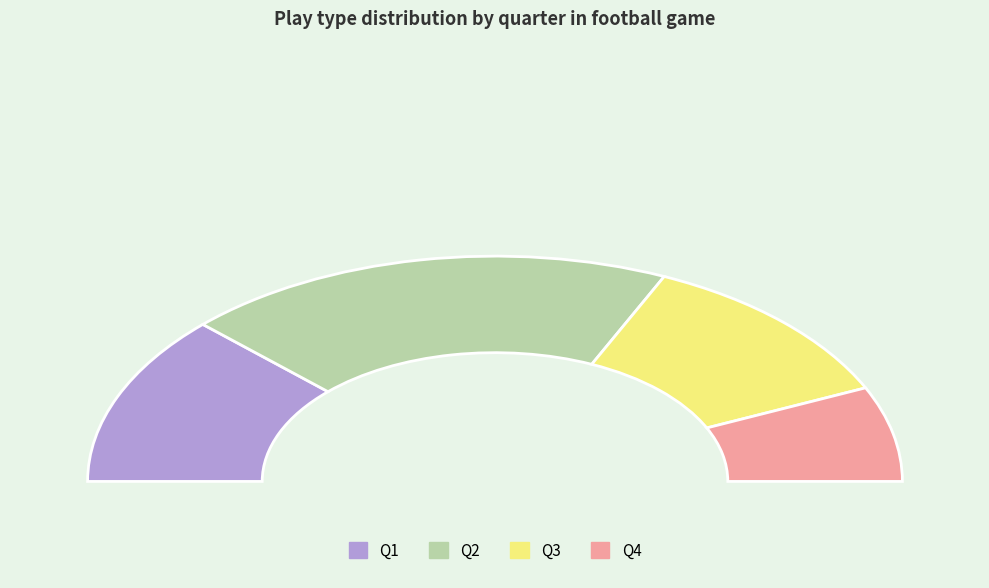

What is the largest slice in the pie chart?

Q2